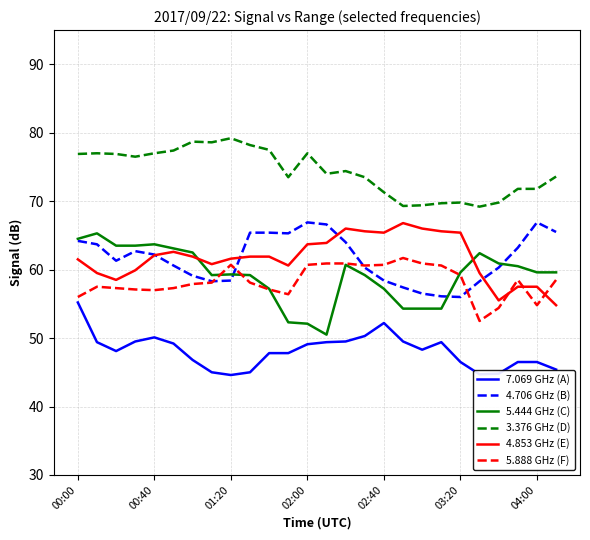

Which series has the largest total across all categories?

3.376 GHz (D)